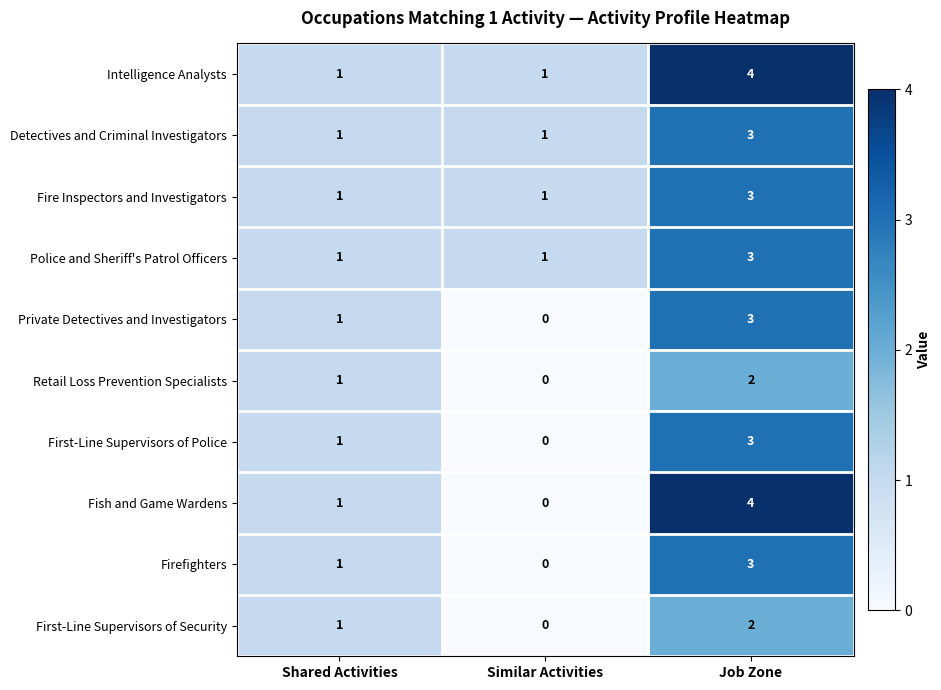

How many First-Line Supervisors of Security values are between 0 and 2?

3